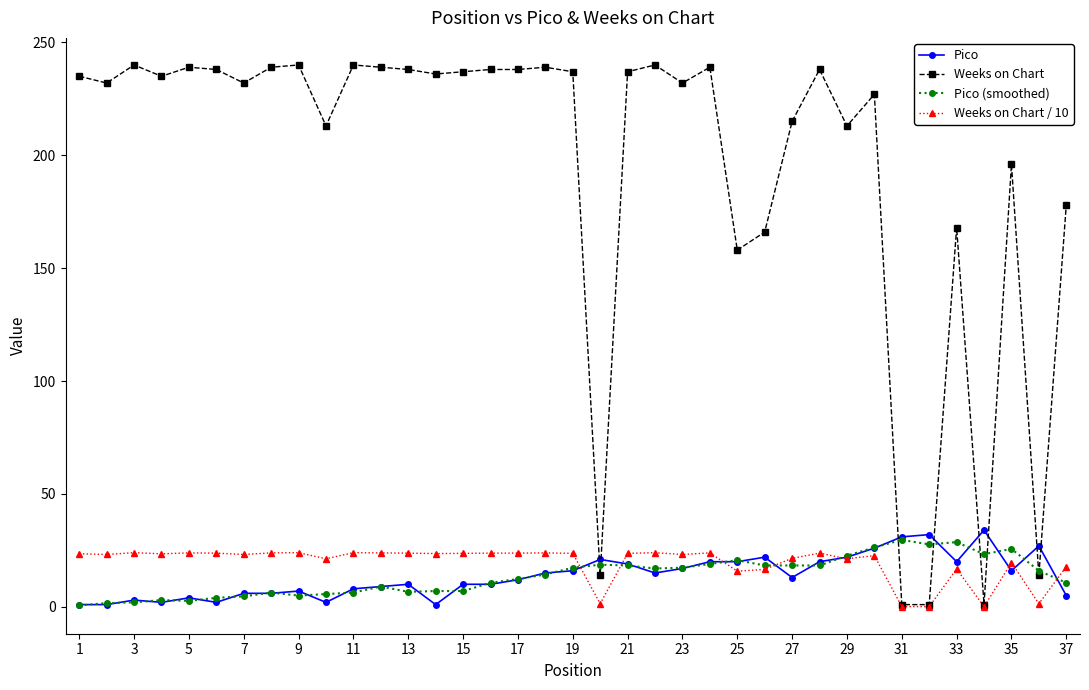

After their last crossing, which series has the higher values: Pico or Weeks on Chart / 10?

Weeks on Chart / 10